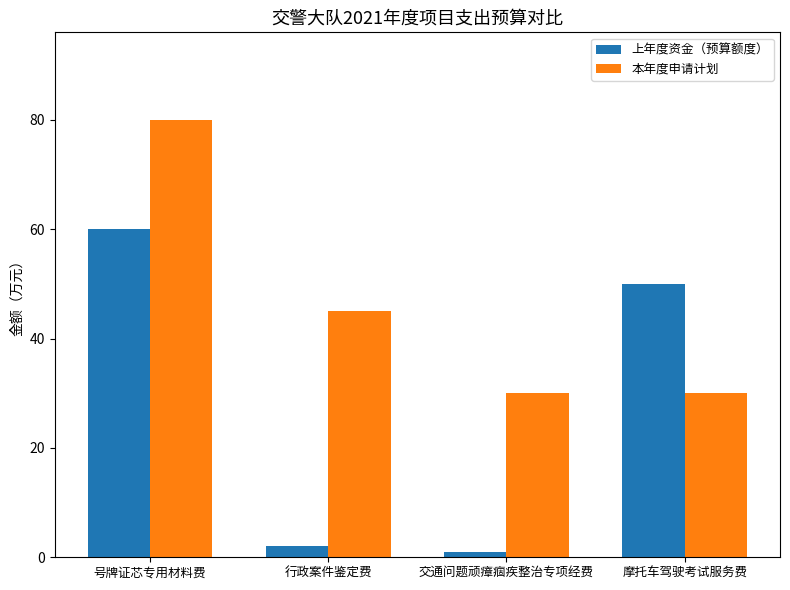

How many data points in 上年度资金（预算额度） are less than 50?

2